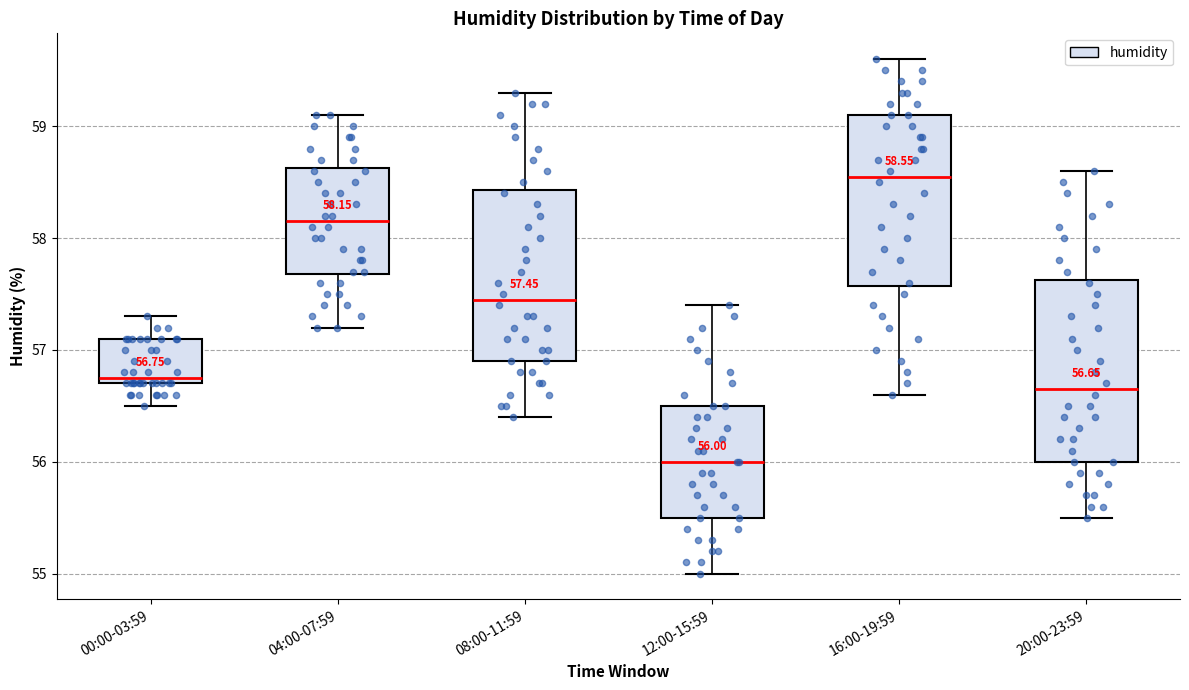

Comparing the boxes themselves (not the whiskers), which one is the tallest?

20:00-23:59